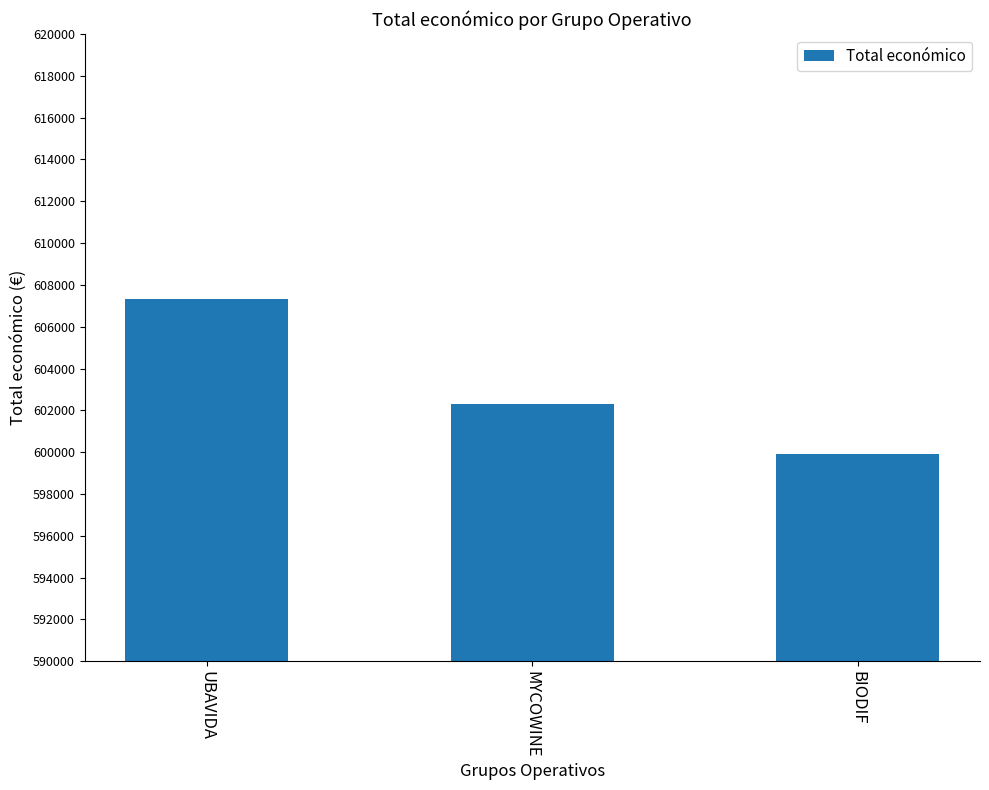

What is the sum of the values at MYCOWINE and UBAVIDA?

1209637.4